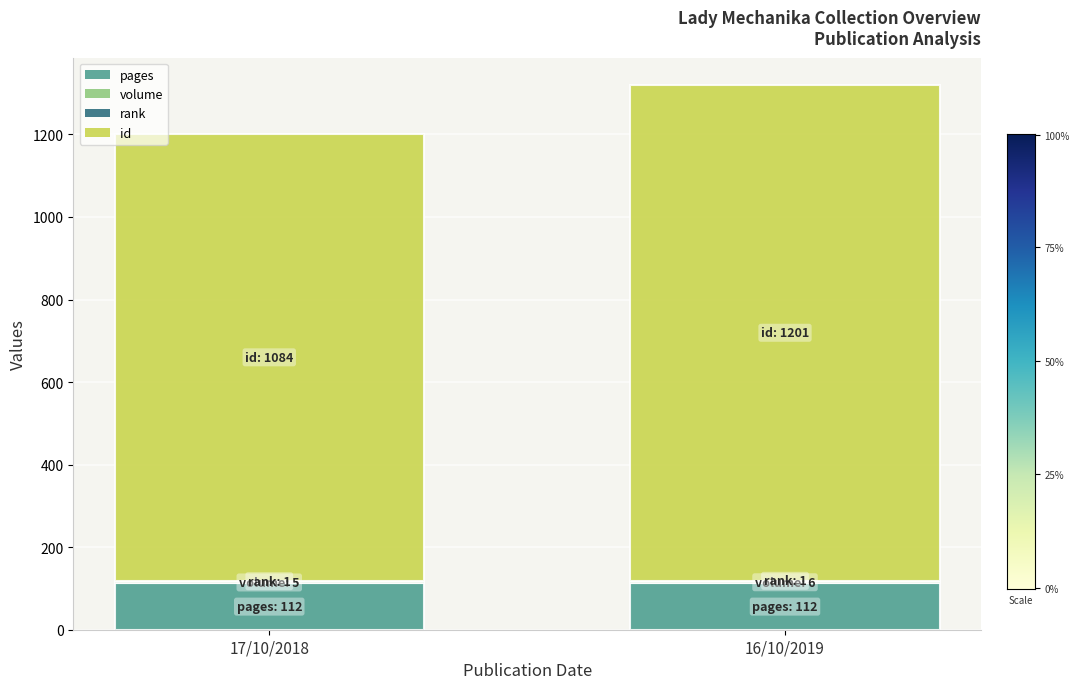

What is the highest value of the pages series?

112